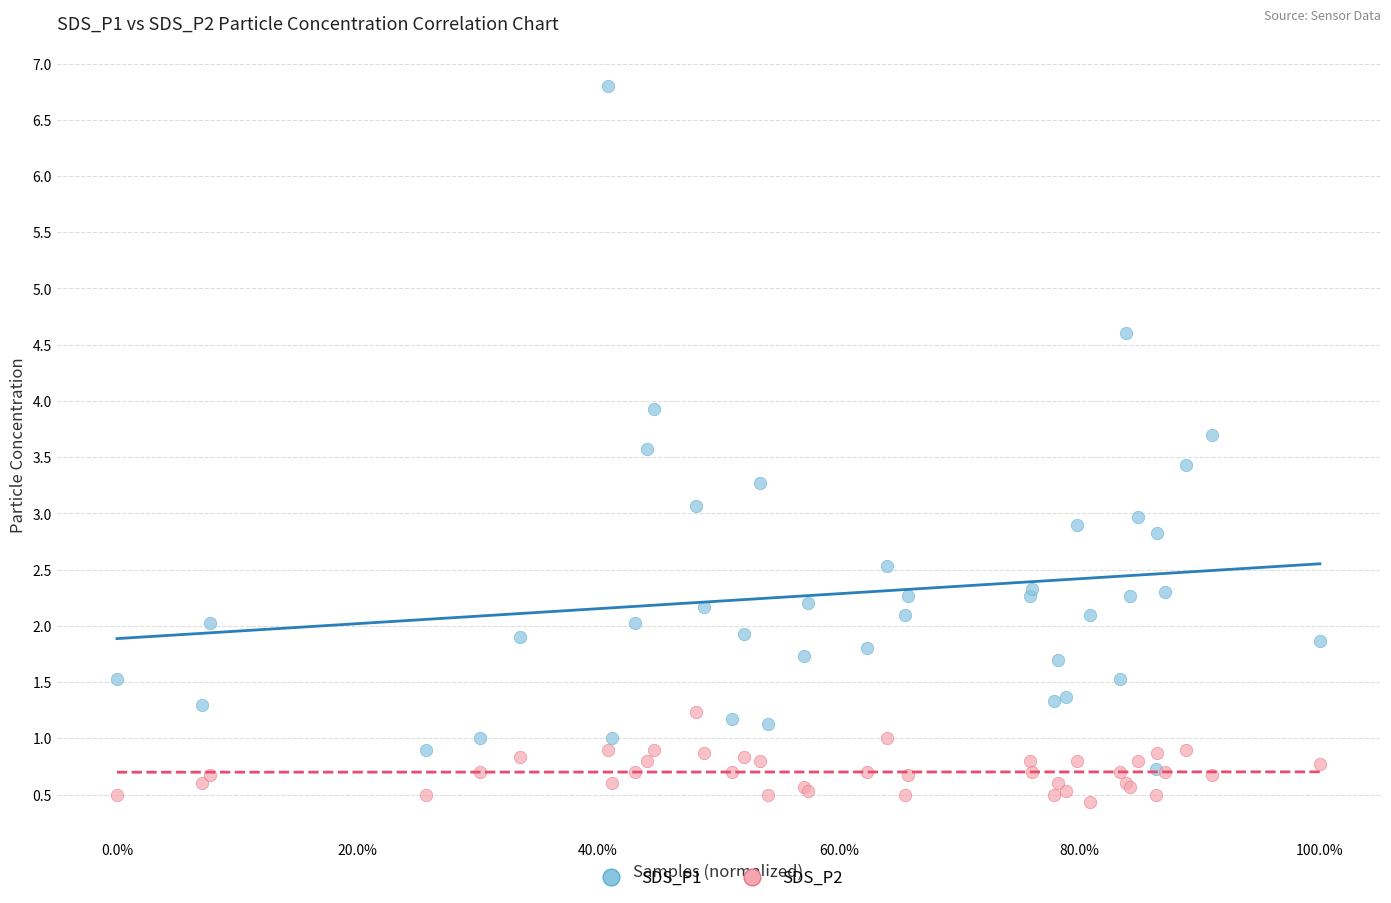

What are all the series names shown in the legend?

SDS_P1, SDS_P2